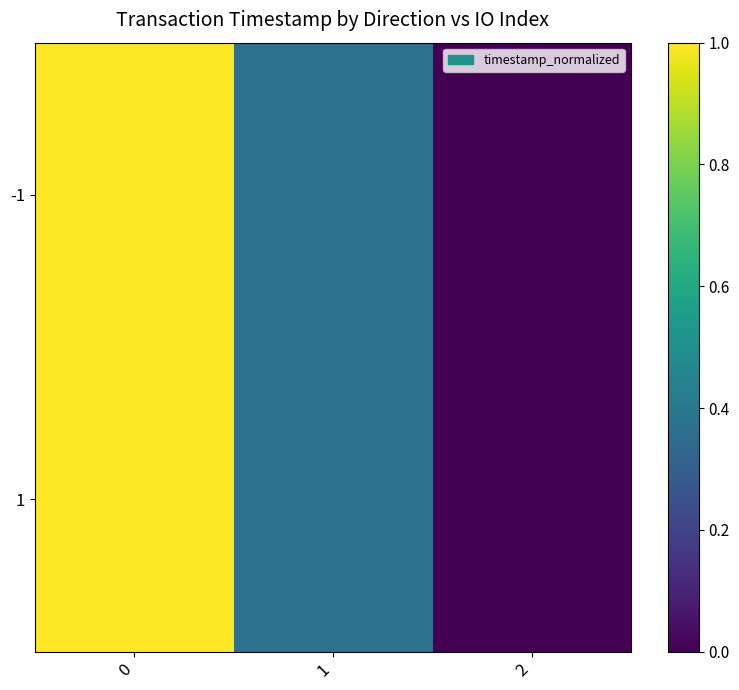

Reading left to right, extract all data points from this chart.

-1: 0=1.0	1=0.4	2=0.0
1: 0=1.0	1=0.4	2=0.0